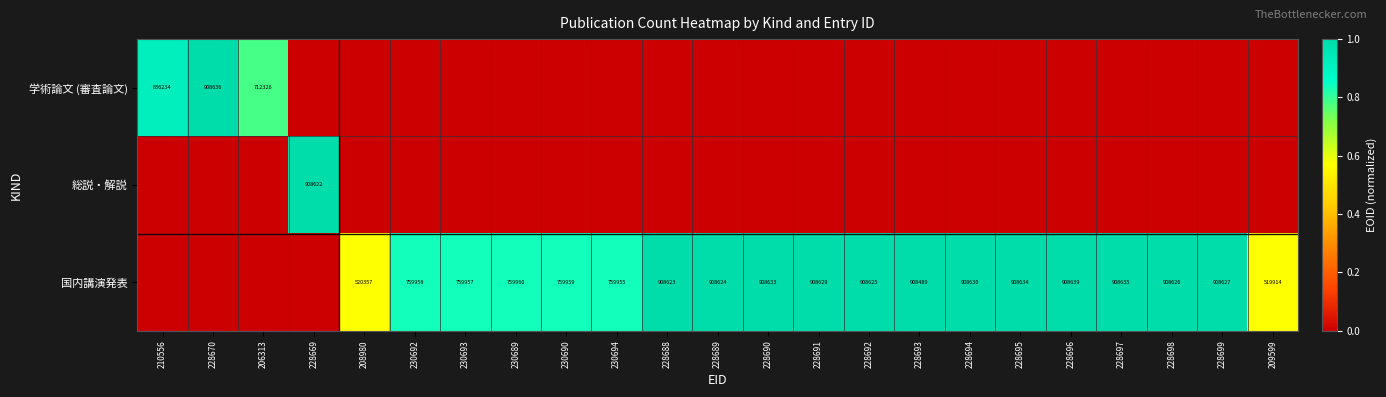

Is the value of 国内講演発表 at 228690 greater than the value of 学術論文 (審査論文) at 210556?

Yes